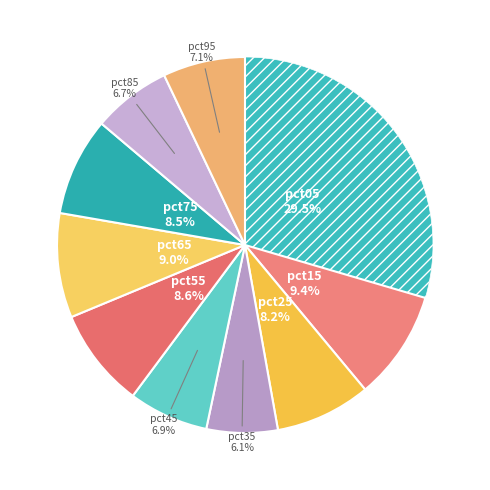

To the nearest percent, what is the difference between the largest and smallest slice percentages?

23%